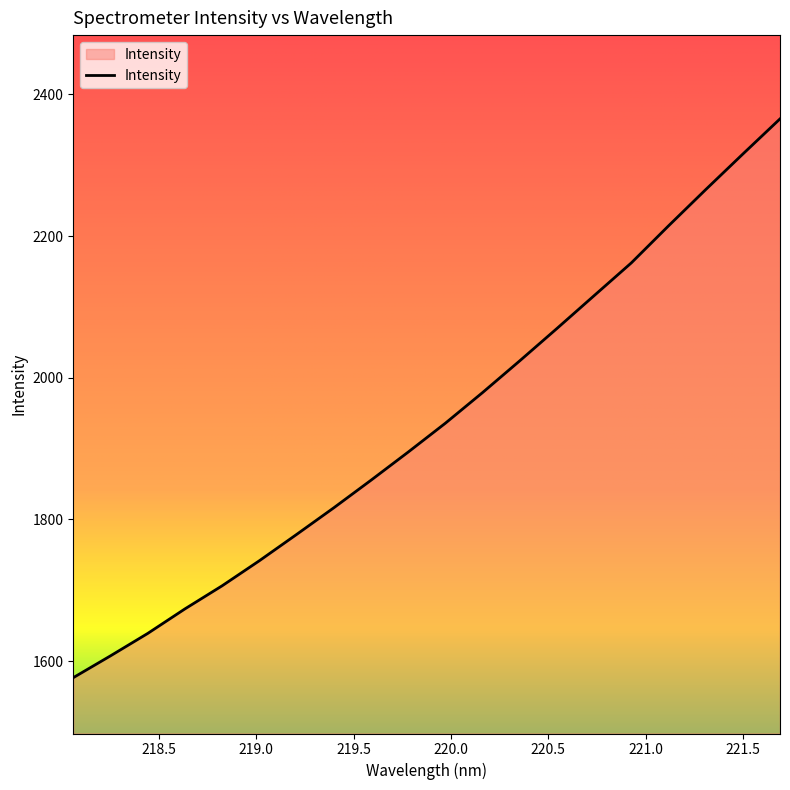

What is the maximum value shown in the chart?

2365.5